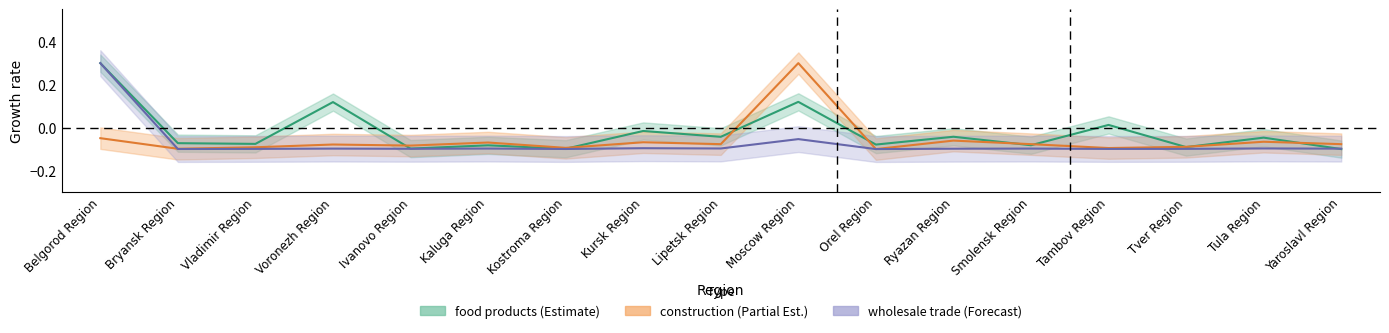

True or false: construction (mid) has a value of -0.0 at Kostroma Region.

False